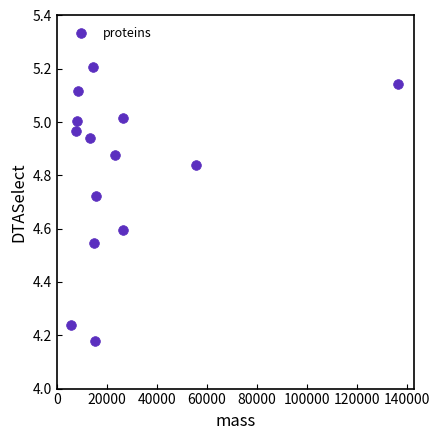

What is the range of X values (max minus min)?

130769.3